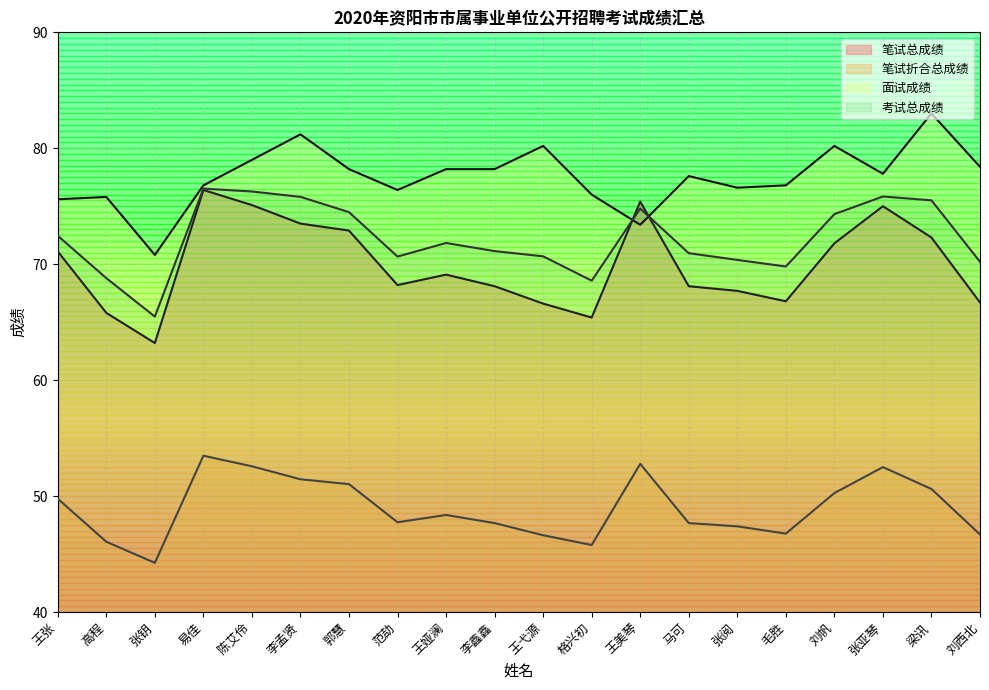

What is the label of the 5th point from the right?

毛胜